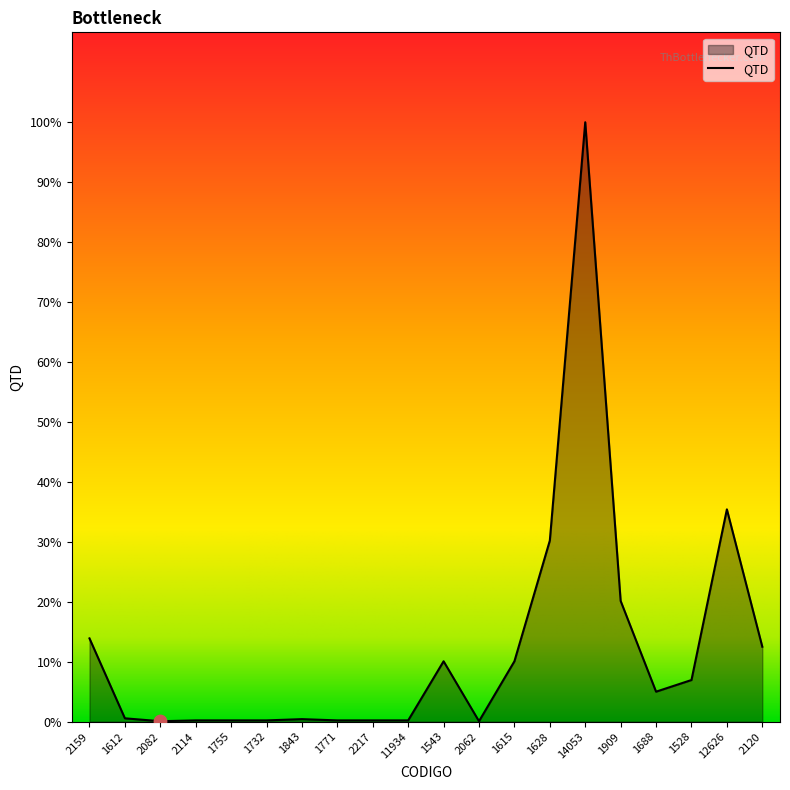

What is the ratio of the value at 12626 to the value at 1755?

170.0